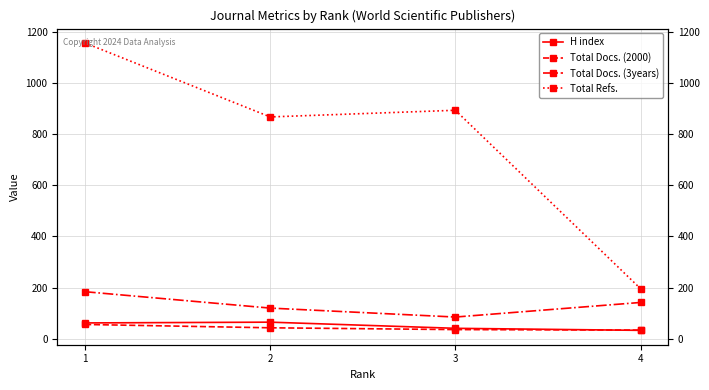

Rank the series by their maximum value, from highest to lowest.

Total Refs., Total Docs. (3years), H index, Total Docs. (2000)